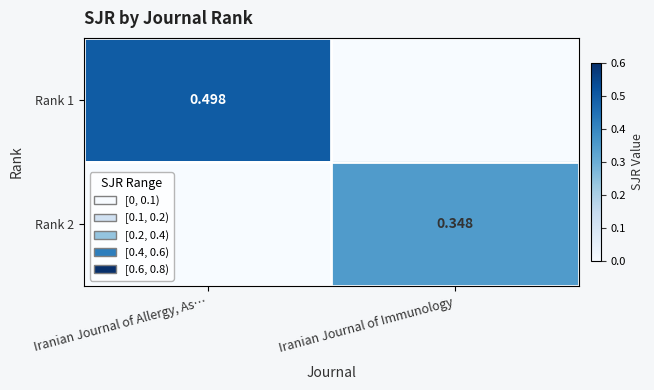

List the labels in order of Rank 1 value, largest first.

Iranian Journal of Allergy, As…, Iranian Journal of Immunology